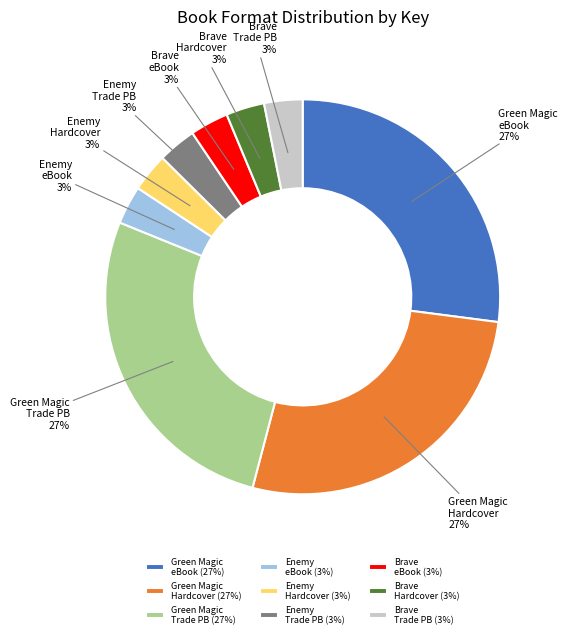

To the nearest percent, what is the average slice percentage?

11%